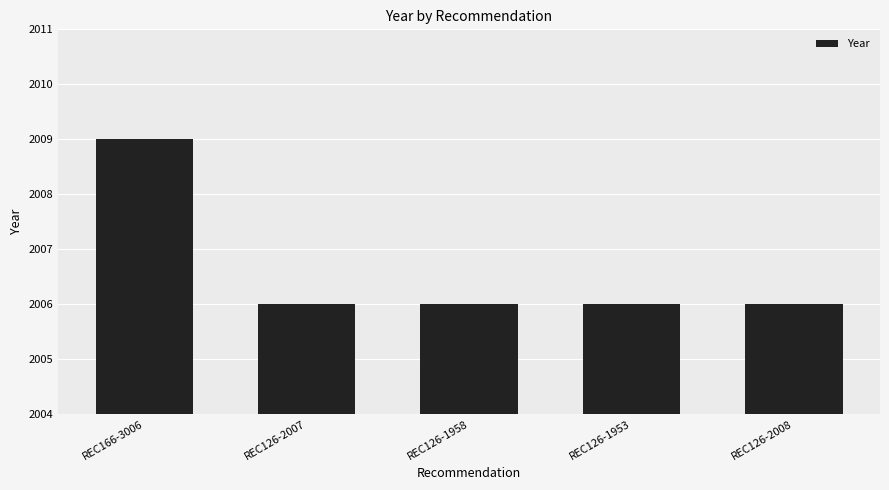

What is the greatest value displayed?

2009